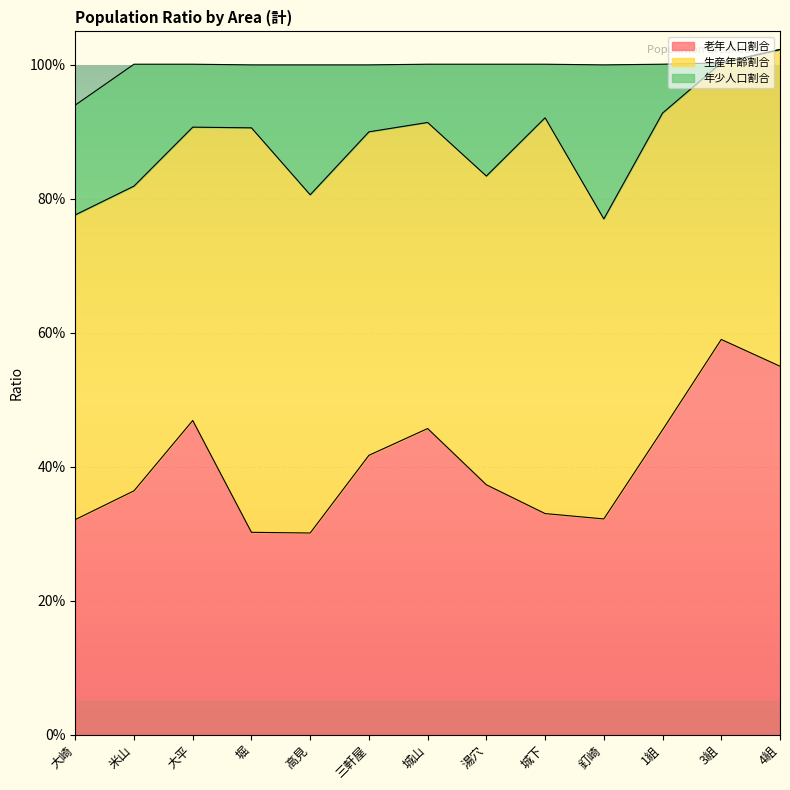

Count the 年少人口割合 values in the range 0 to 1.

13